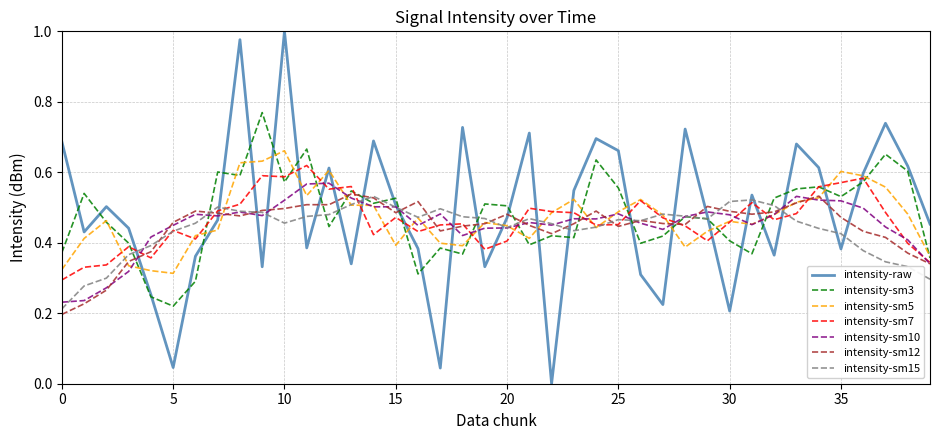

Which series has the widest spread of values?

intensity-raw